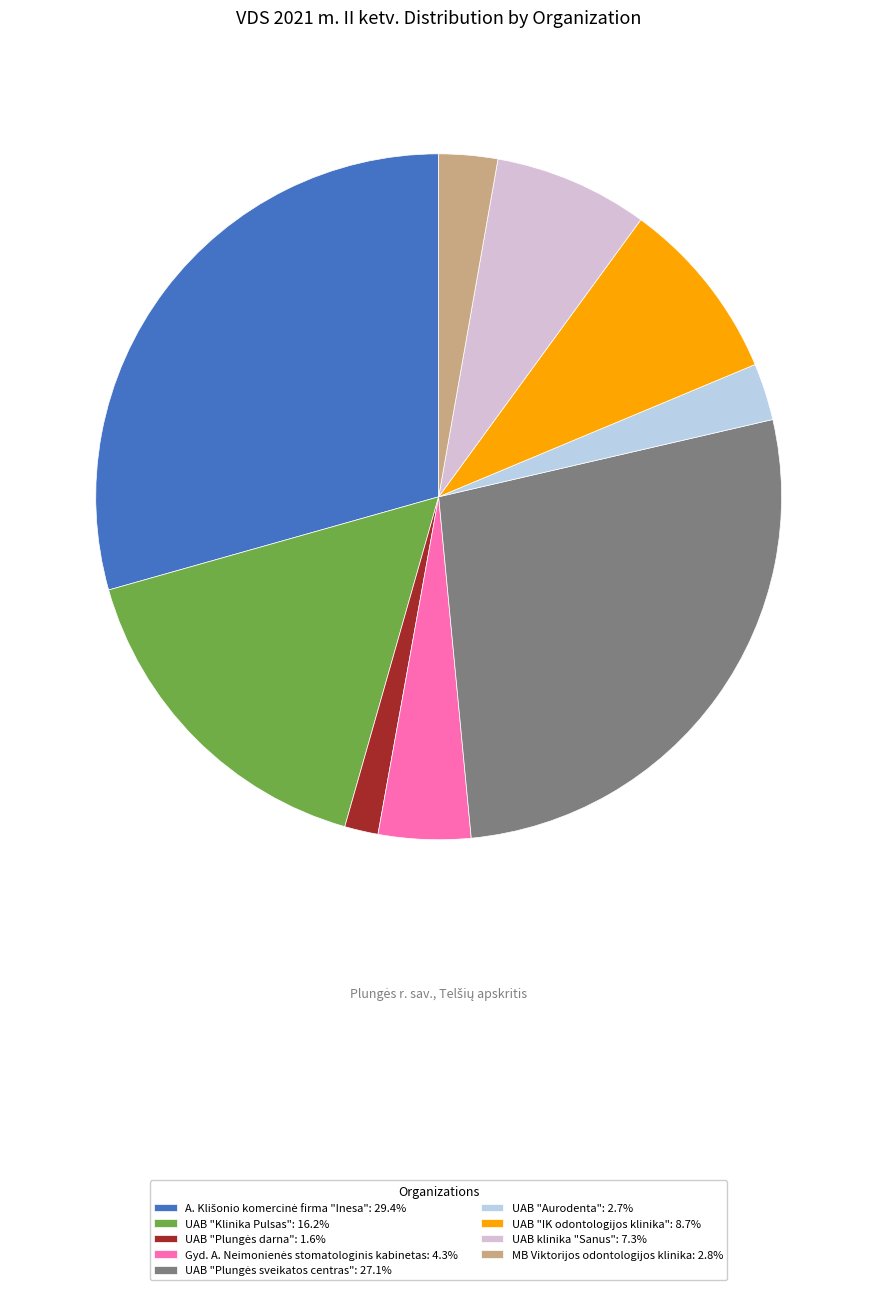

The UAB "Plungės sveikatos centras" slice represents 27% of the pie. True or false?

True